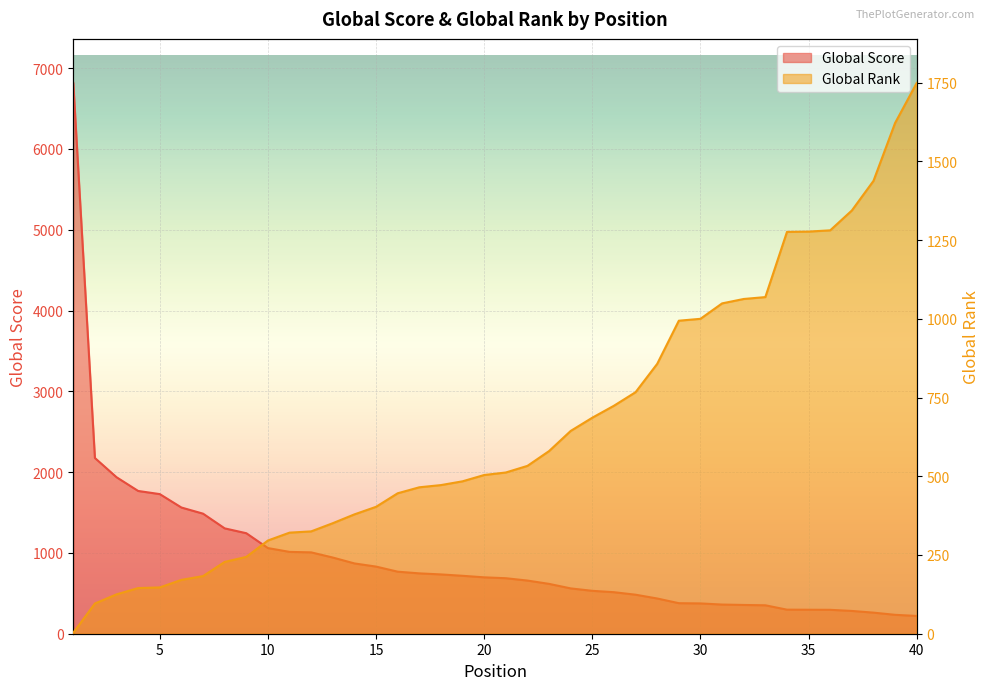

True or false: Global Rank has a value of 145 at 4.

True